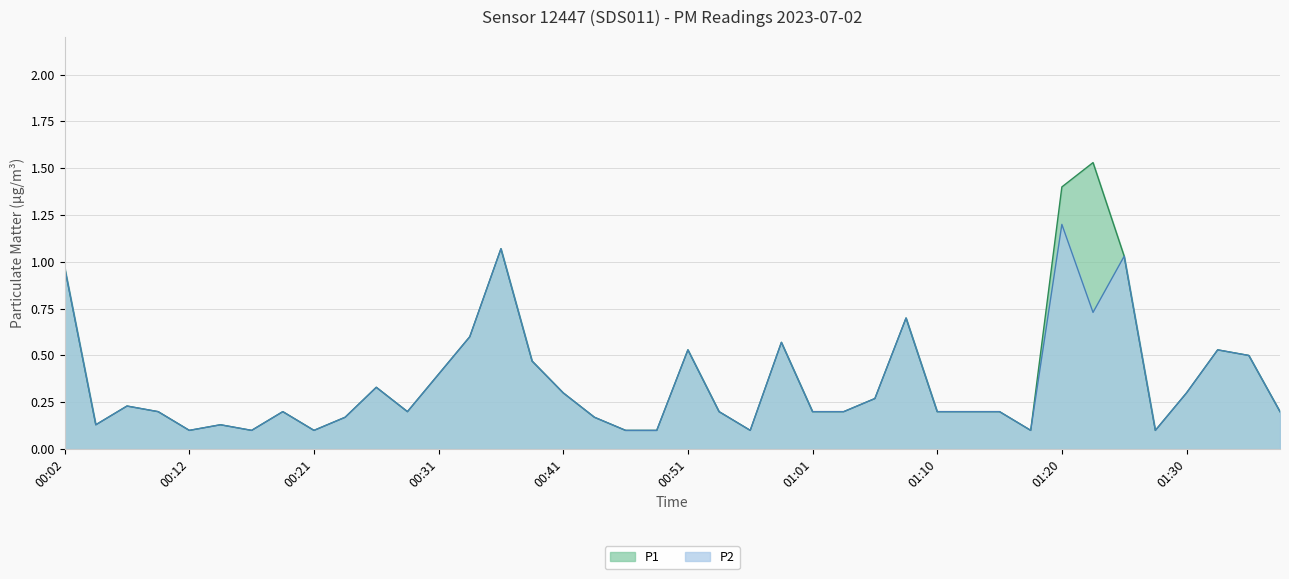

True or false: P1 and P2 cross at least once.

False